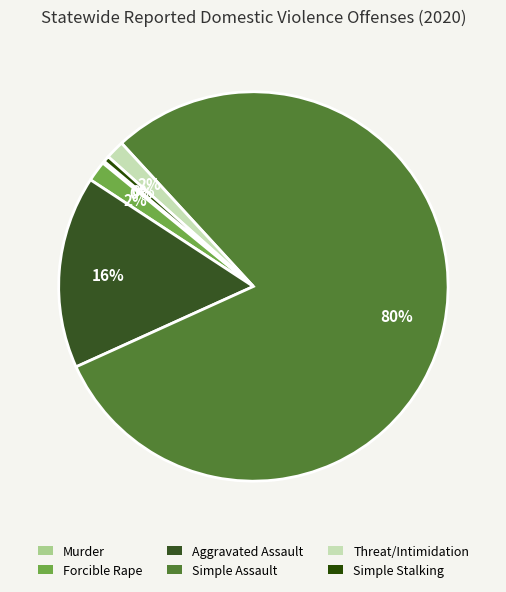

To the nearest percent, what percentage of the pie is Simple Assault?

80%